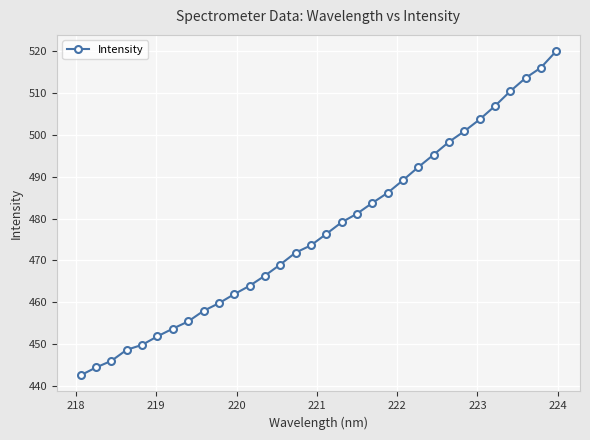

What is the difference between the maximum and minimum values?

77.5